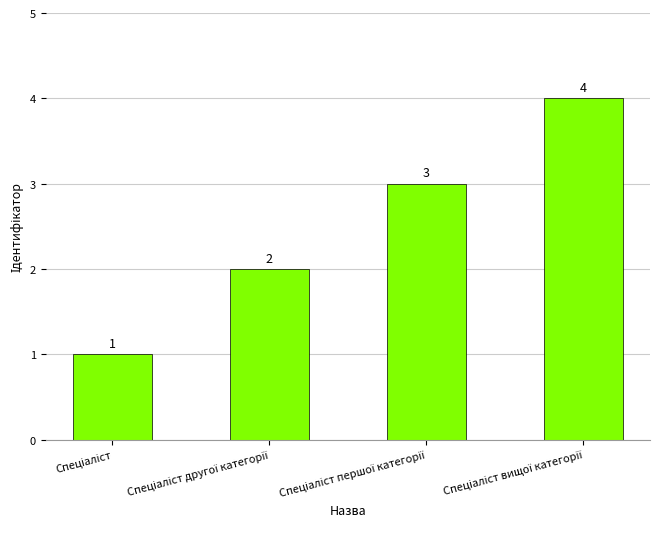

How many data points does each series have?

4